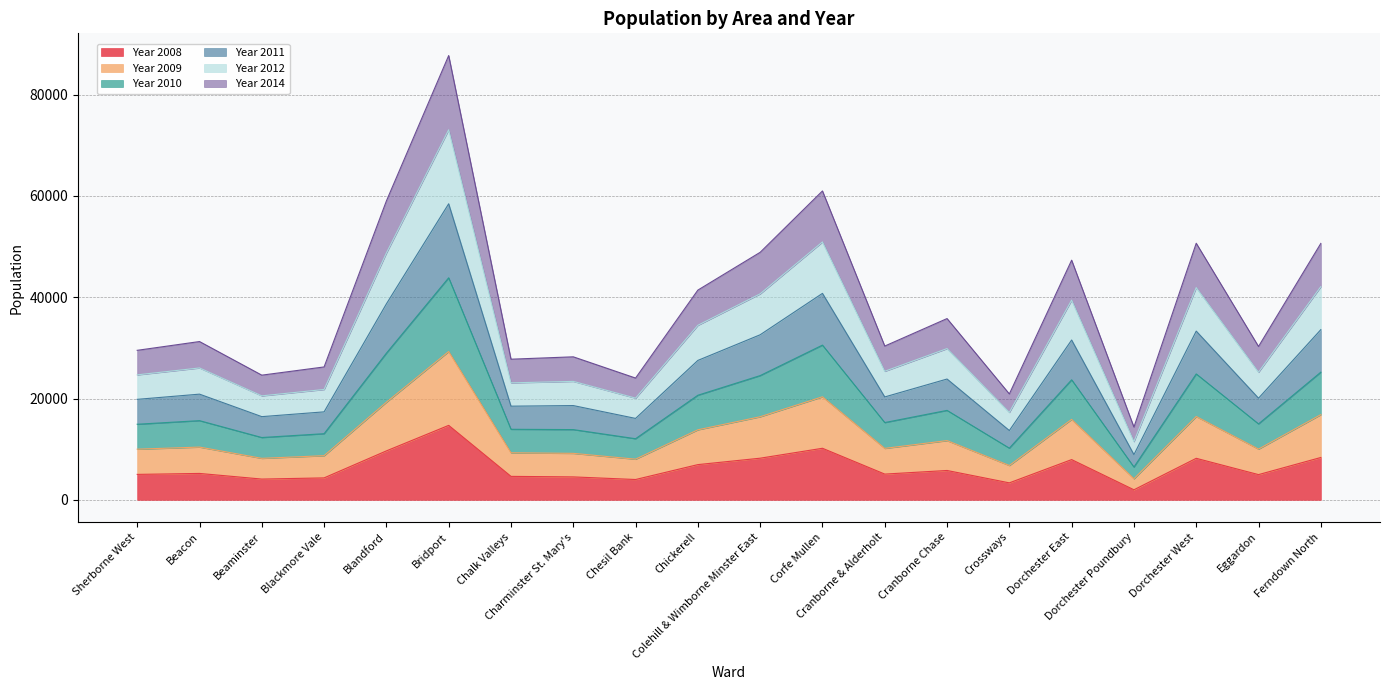

Does the chart have visible grid lines?

Yes